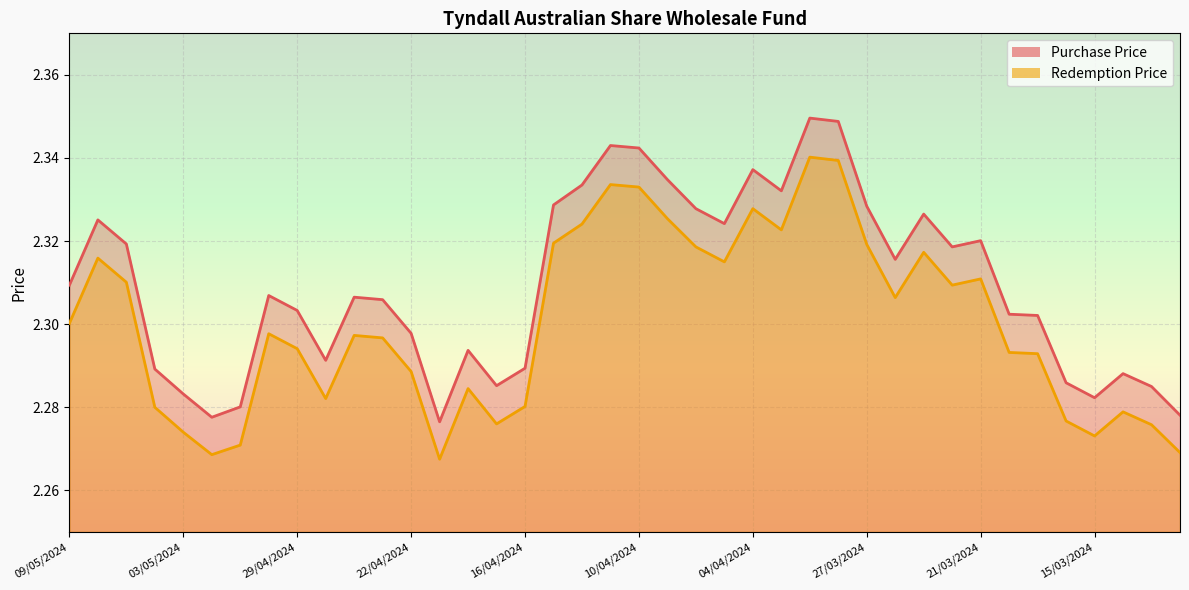

What are all the series names shown in the legend?

Purchase Price, Redemption Price